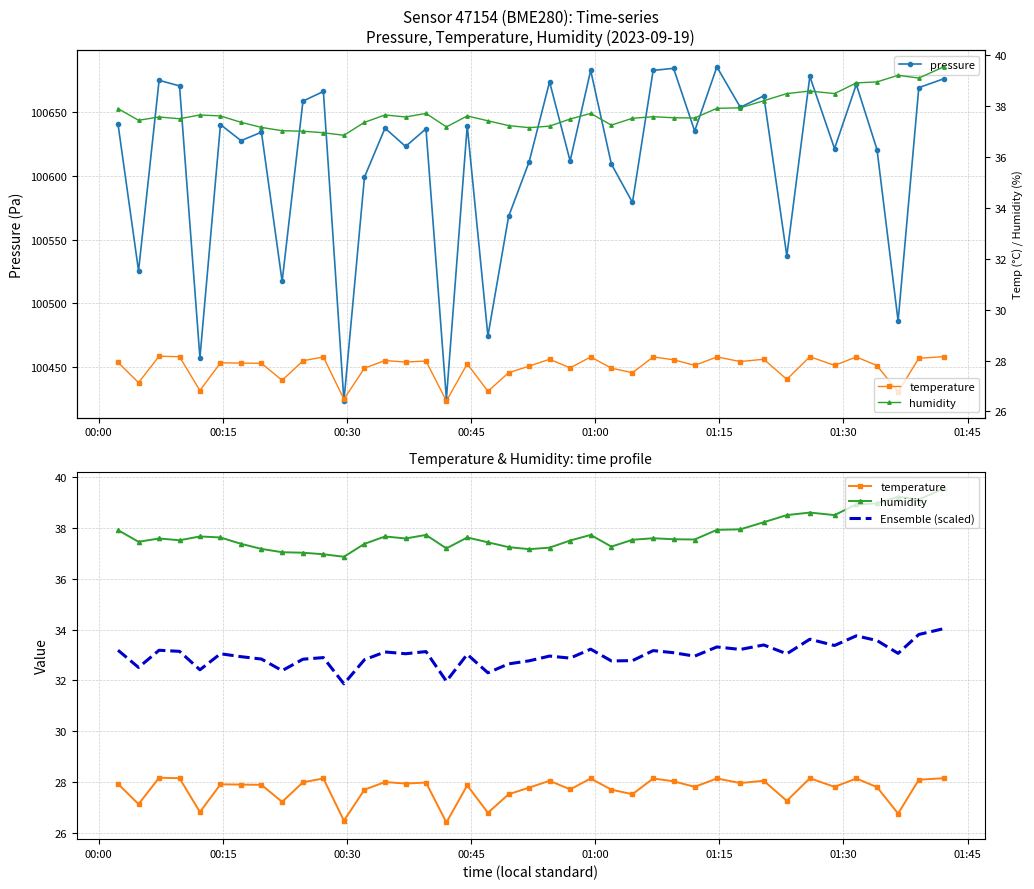

How many interior local peaks does the pressure series have?

14